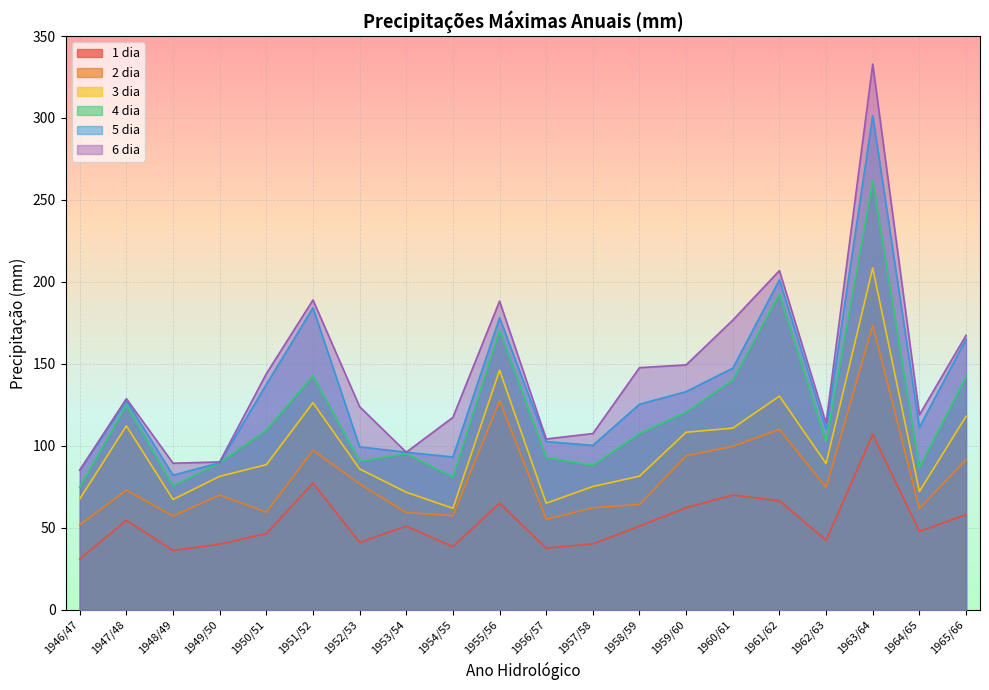

What is the minimum value shown in the chart?

31.0